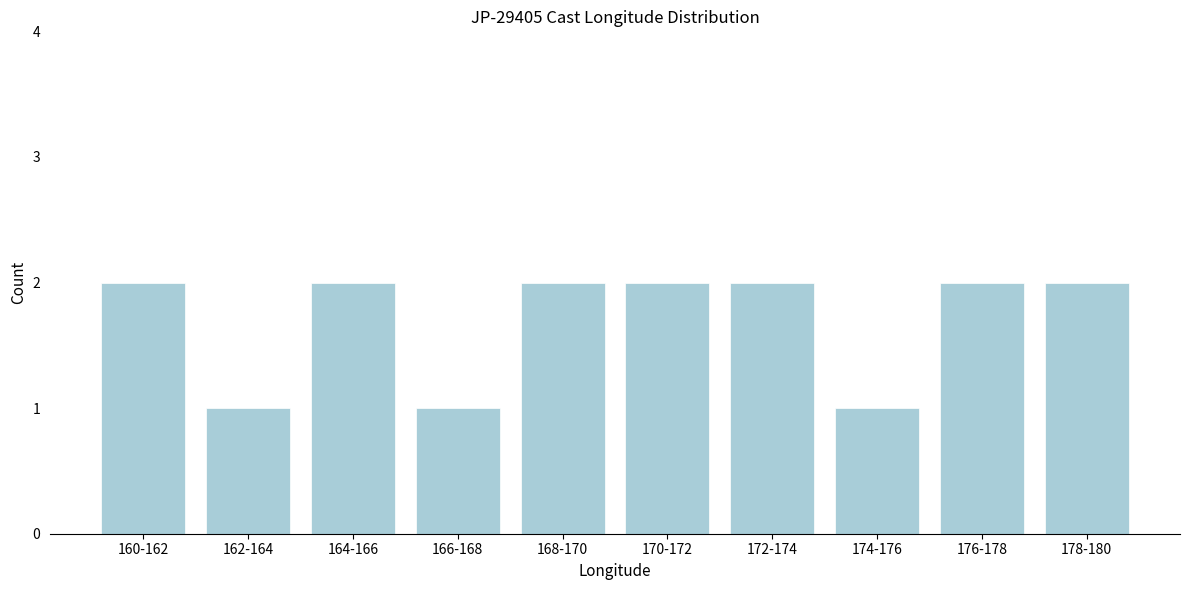

Reading left to right, list all the values displayed in this chart.

160-162=2	162-164=1	164-166=2	166-168=1	168-170=2	170-172=2	172-174=2	174-176=1	176-178=2	178-180=2